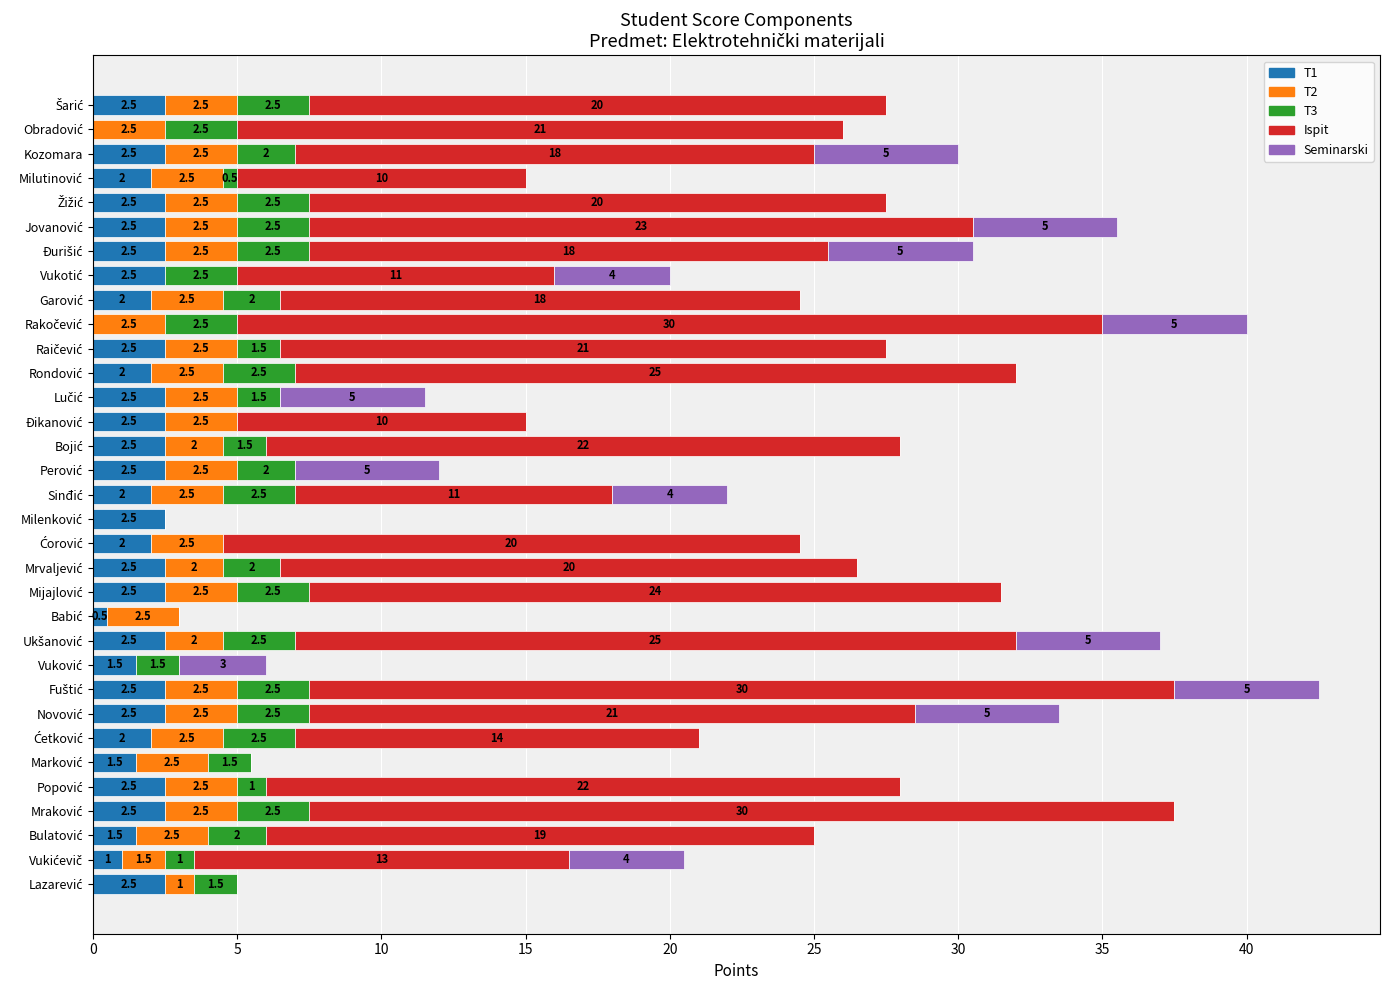

Read the T1 value at Kozomara.

2.5